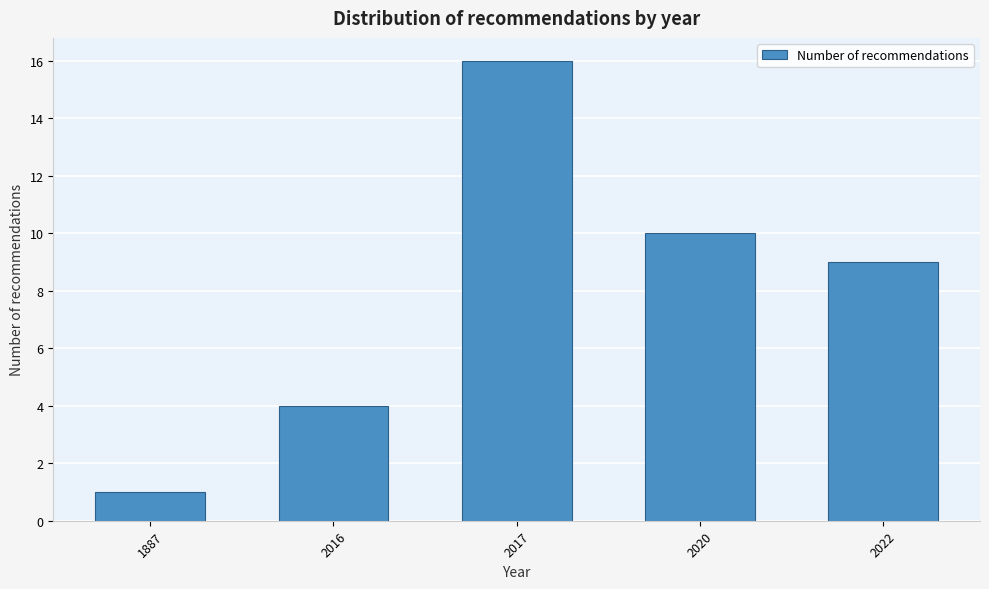

Reading right to left, what are all the values shown in this chart?

9	10	16	4	1